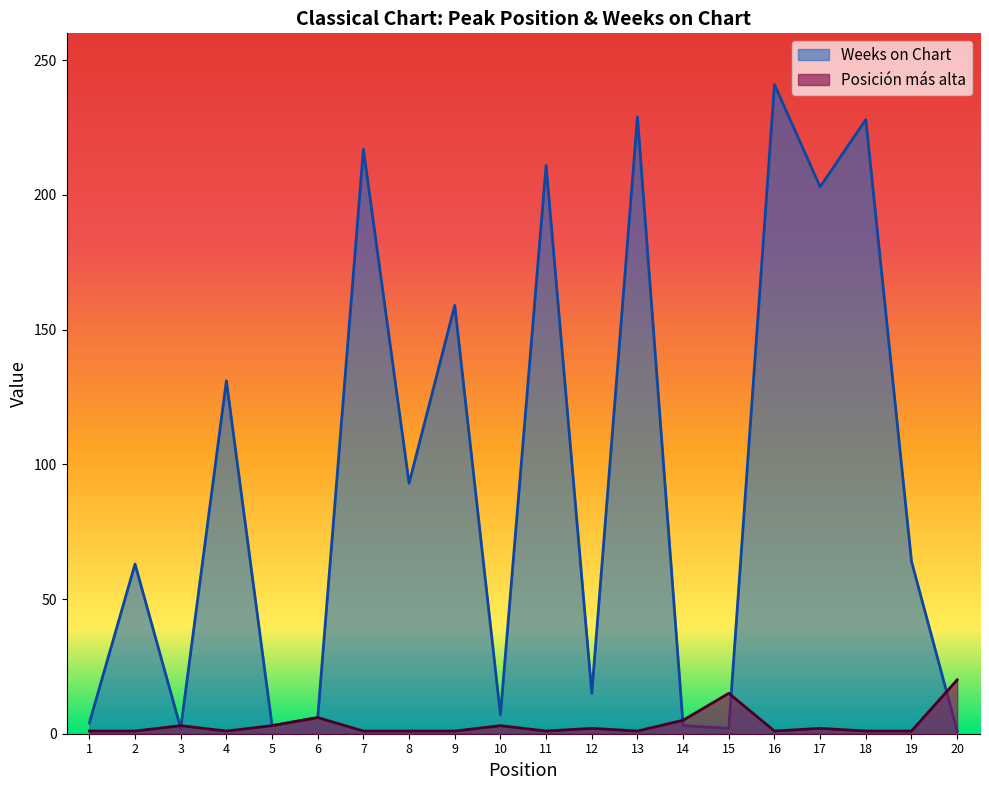

True or false: Posición más alta has a value of 0 at 1.

False